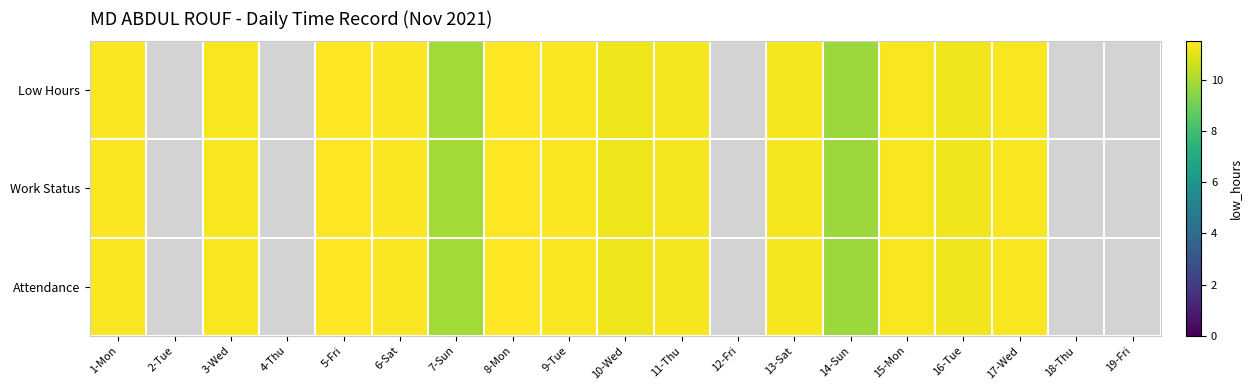

The Low Hours series shows 11.5 at 5-Fri. True or false?

True